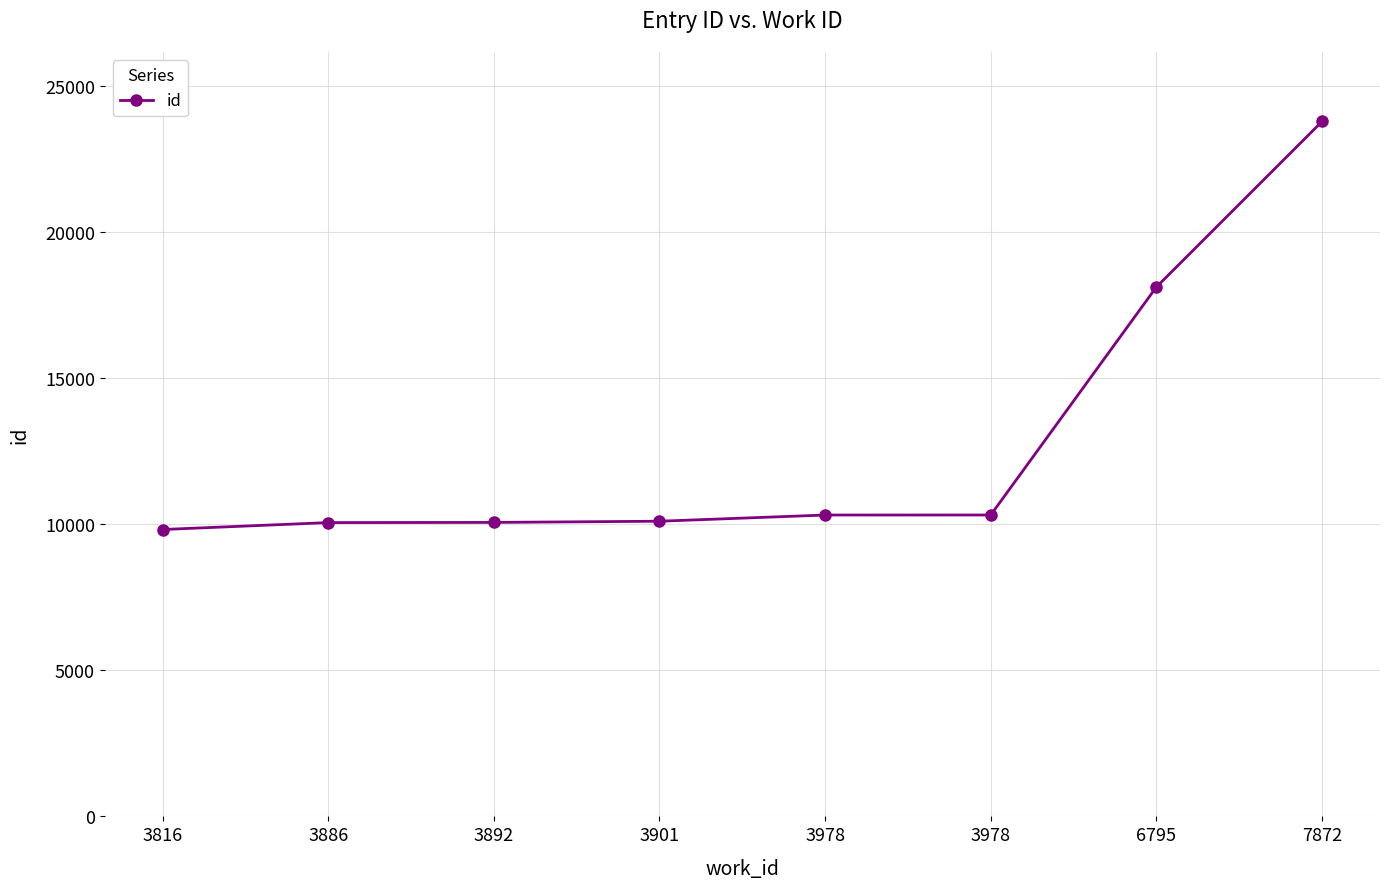

Does the chart display data point markers on the line(s)?

Yes